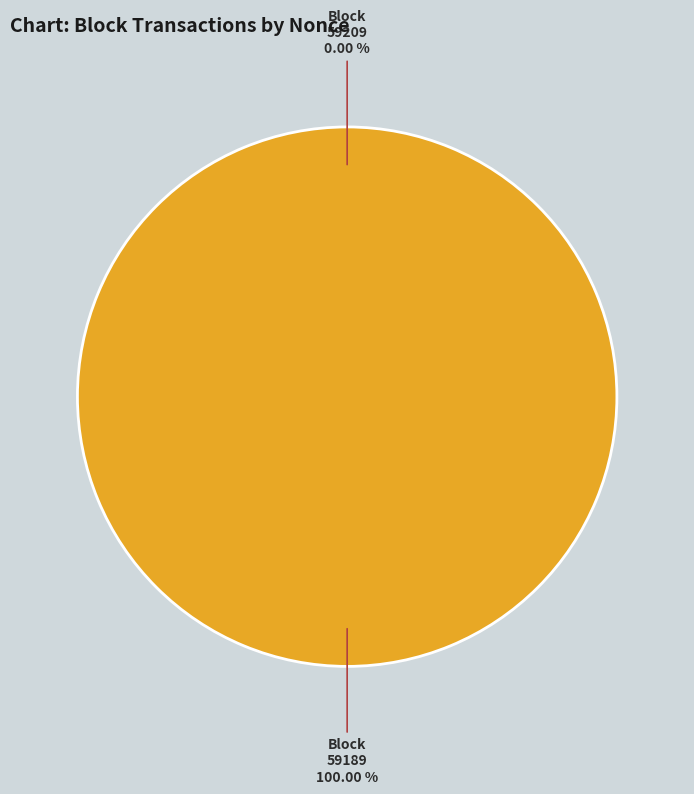

How many slices are in this pie chart?

2